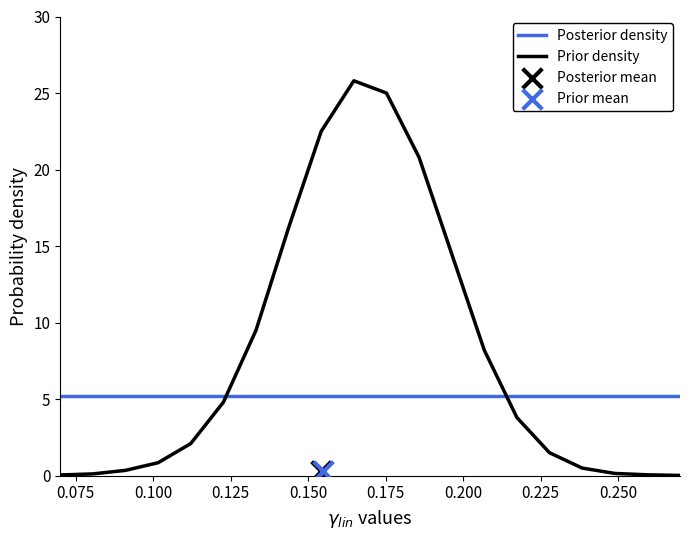

What is the highest value of the Prior density series?

25.8